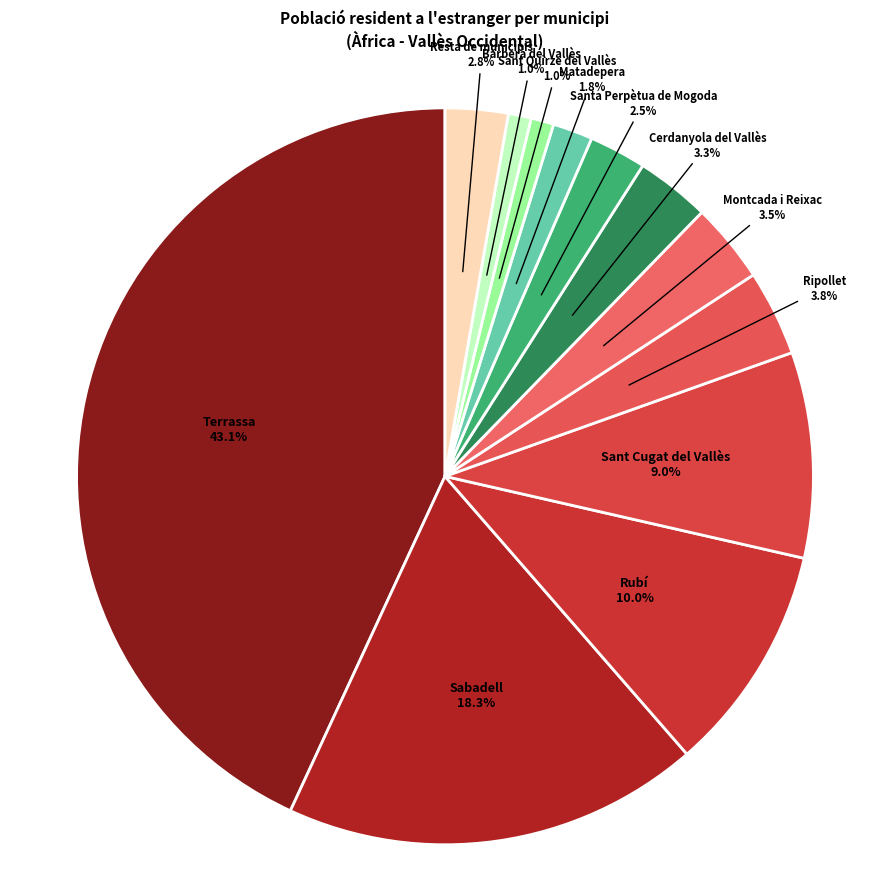

Is there a majority slice in this chart?

No